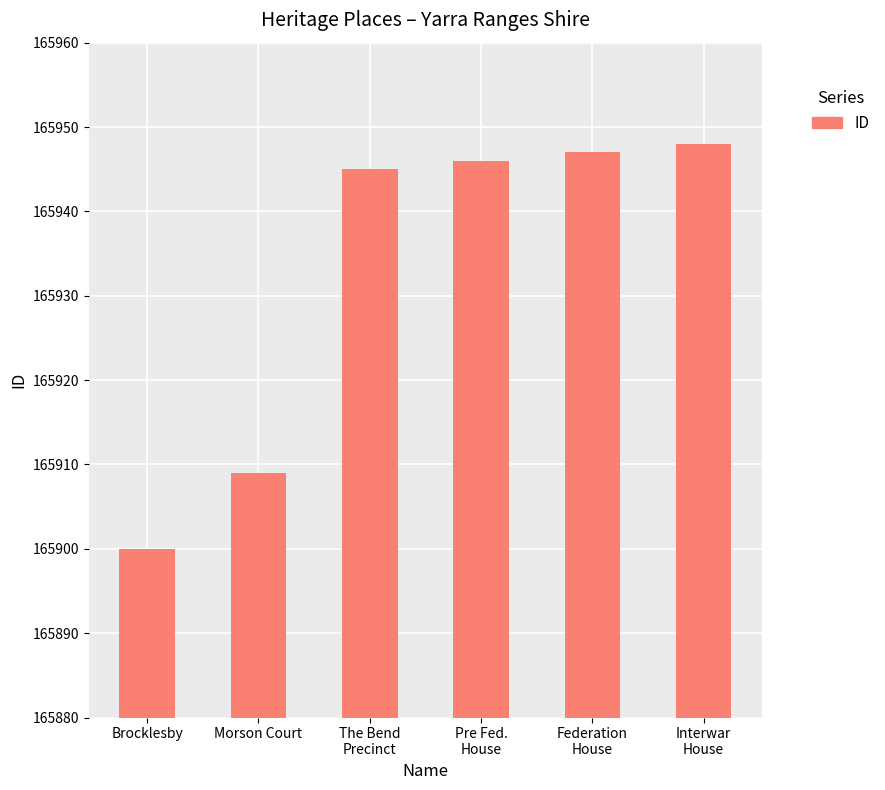

What is the sum of all values?

995595